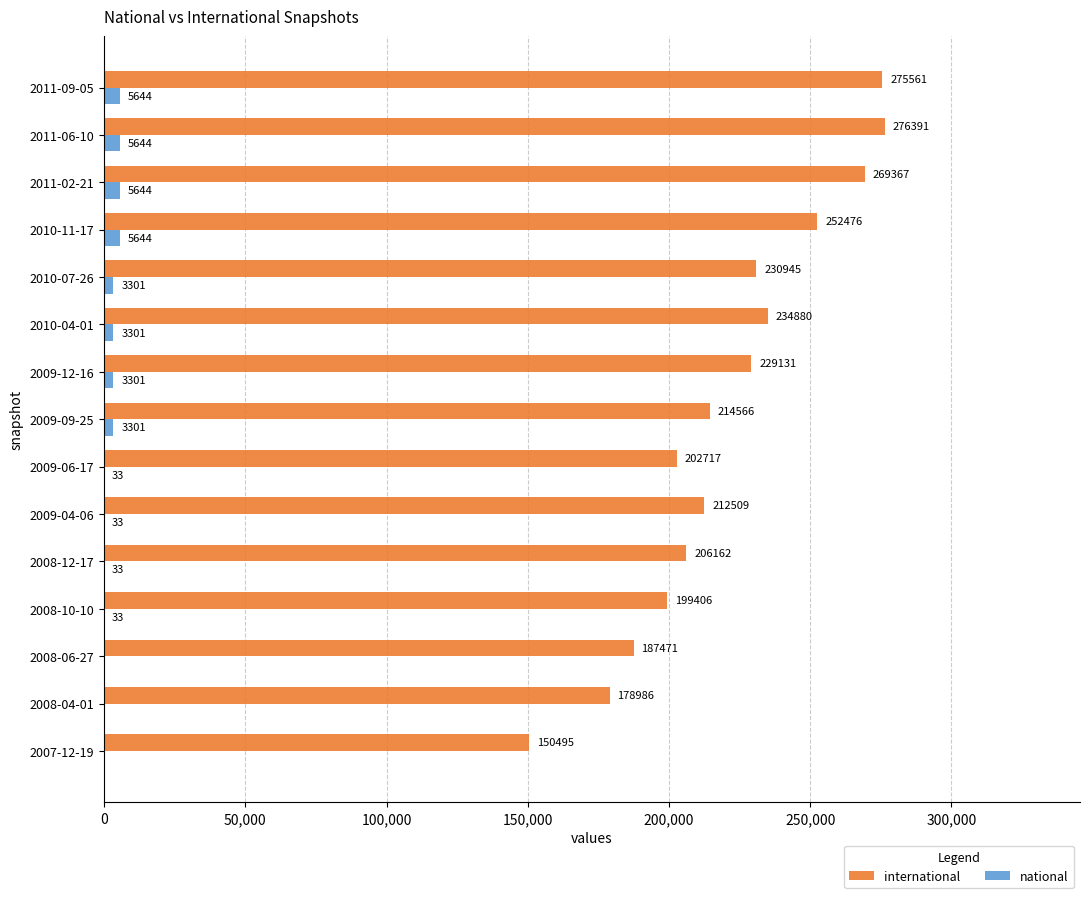

At which category is the sum across all series the highest?

2011-06-10